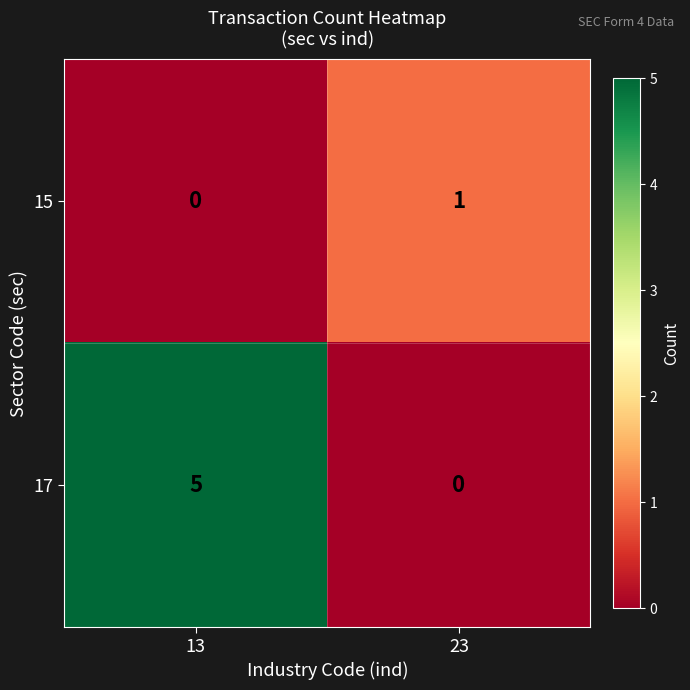

Where is 15 nearest to the value 0?

13